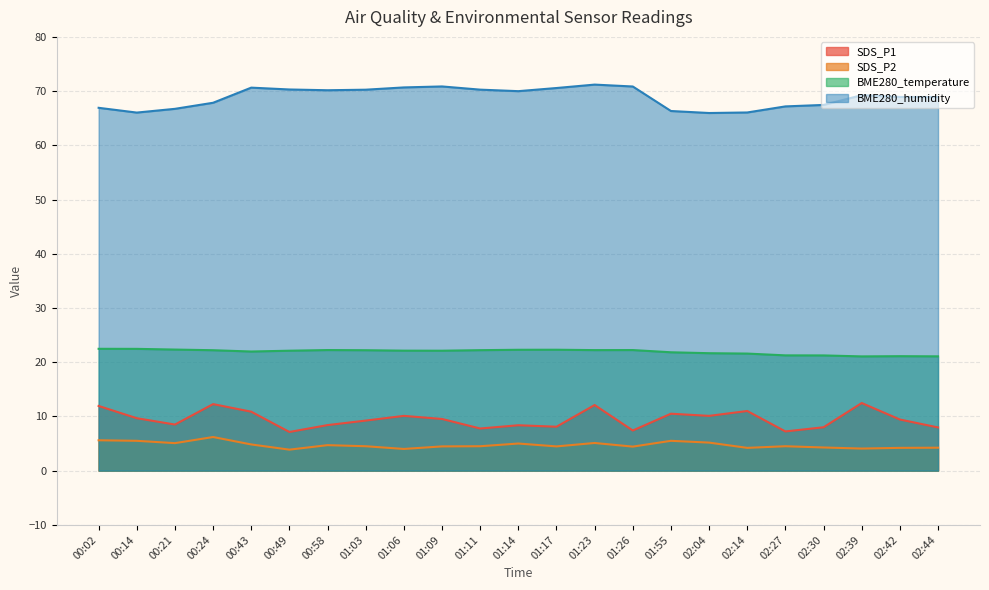

What is the value of the BME280_temperature point at the 14th from the left?

22.2